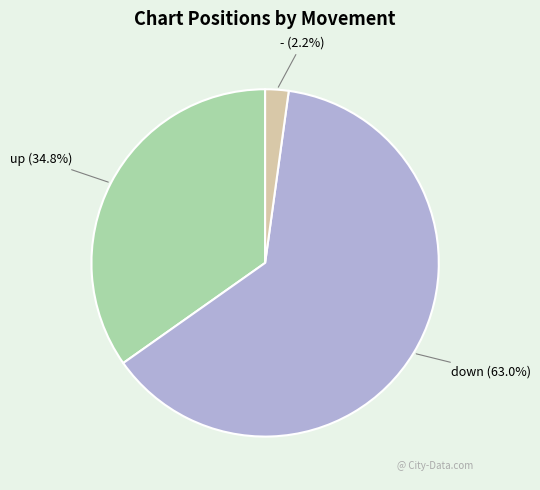

Count the number of slices in the pie.

3